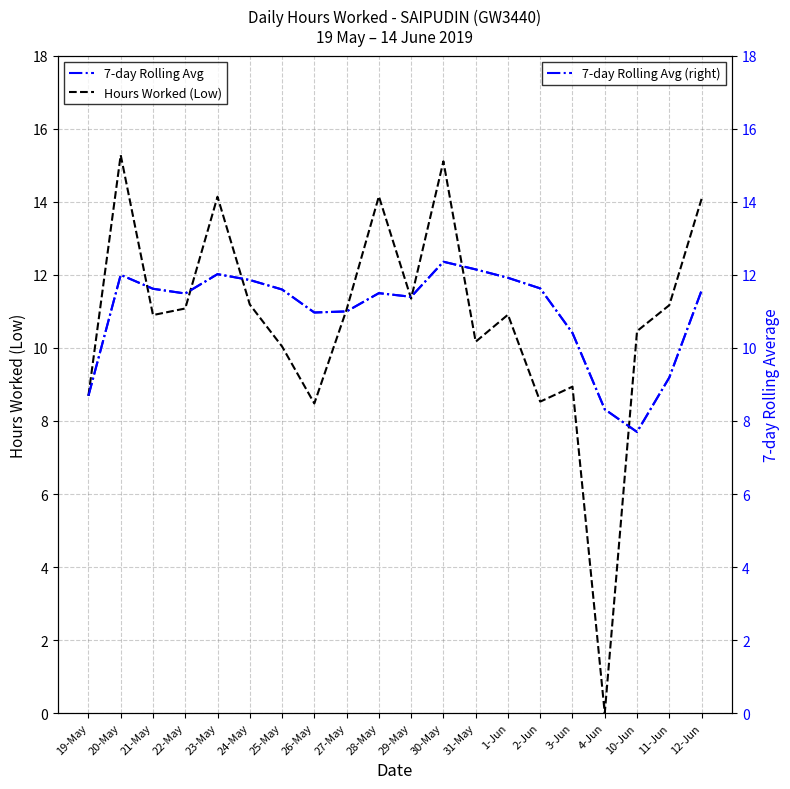

How many data points in 7-day Rolling Avg are less than 11?

6